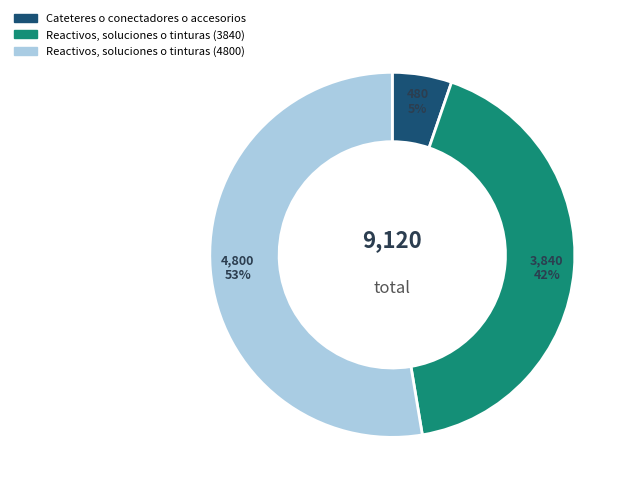

To the nearest percent, what is the average slice percentage?

33%